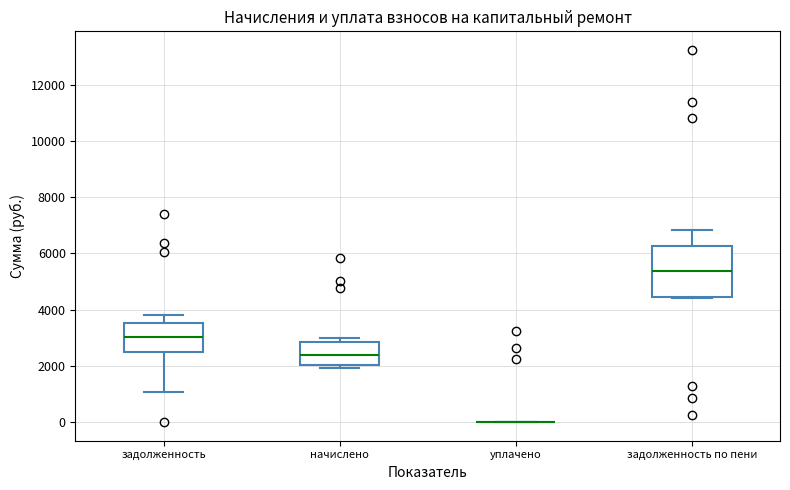

Comparing the boxes themselves (not the whiskers), which one is the tallest?

задолженность по пени